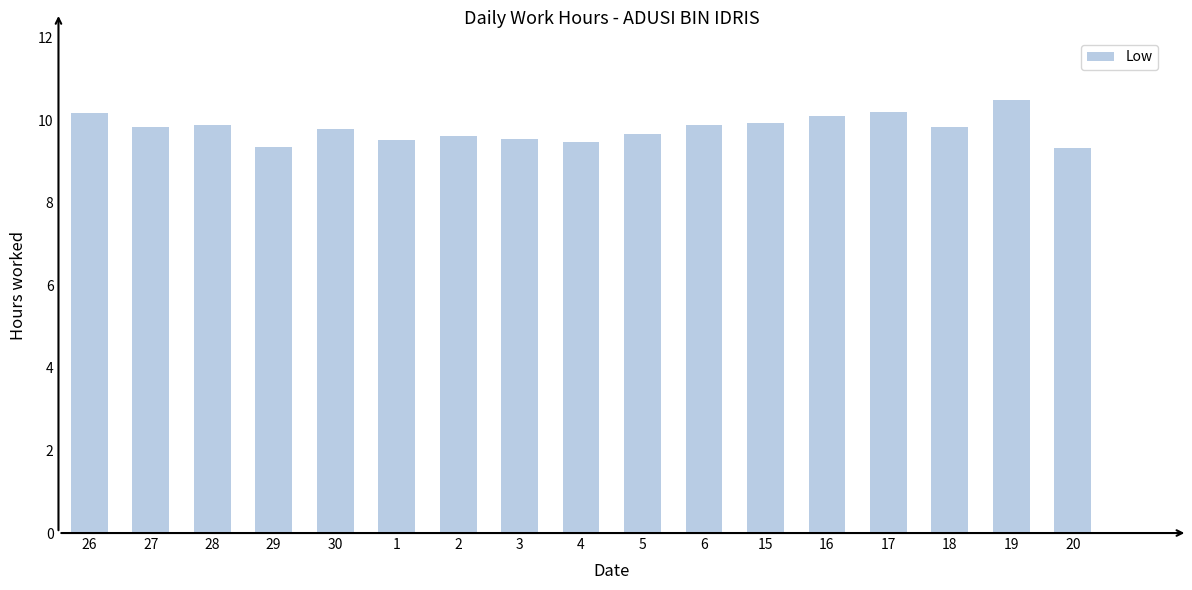

What is the label of the 14th bar from the right?

29